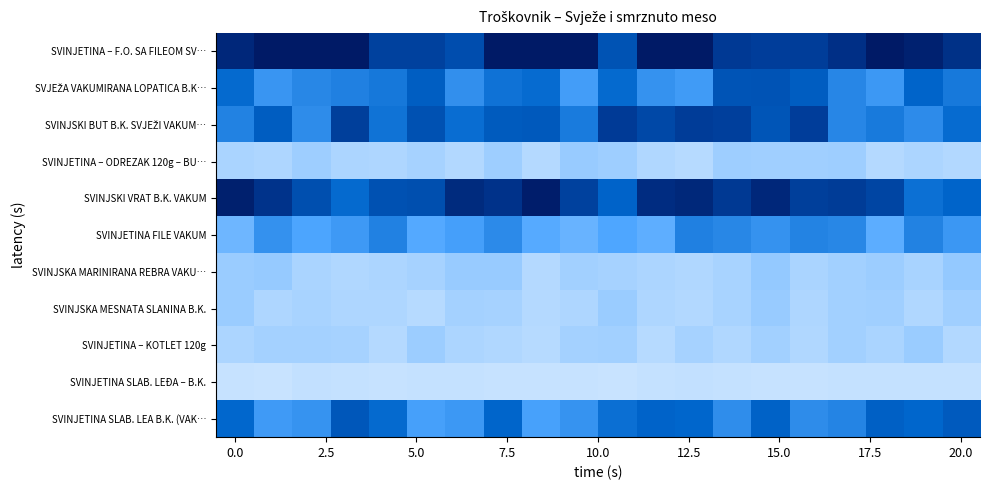

At how many categories does at least one series exceed 0?

20